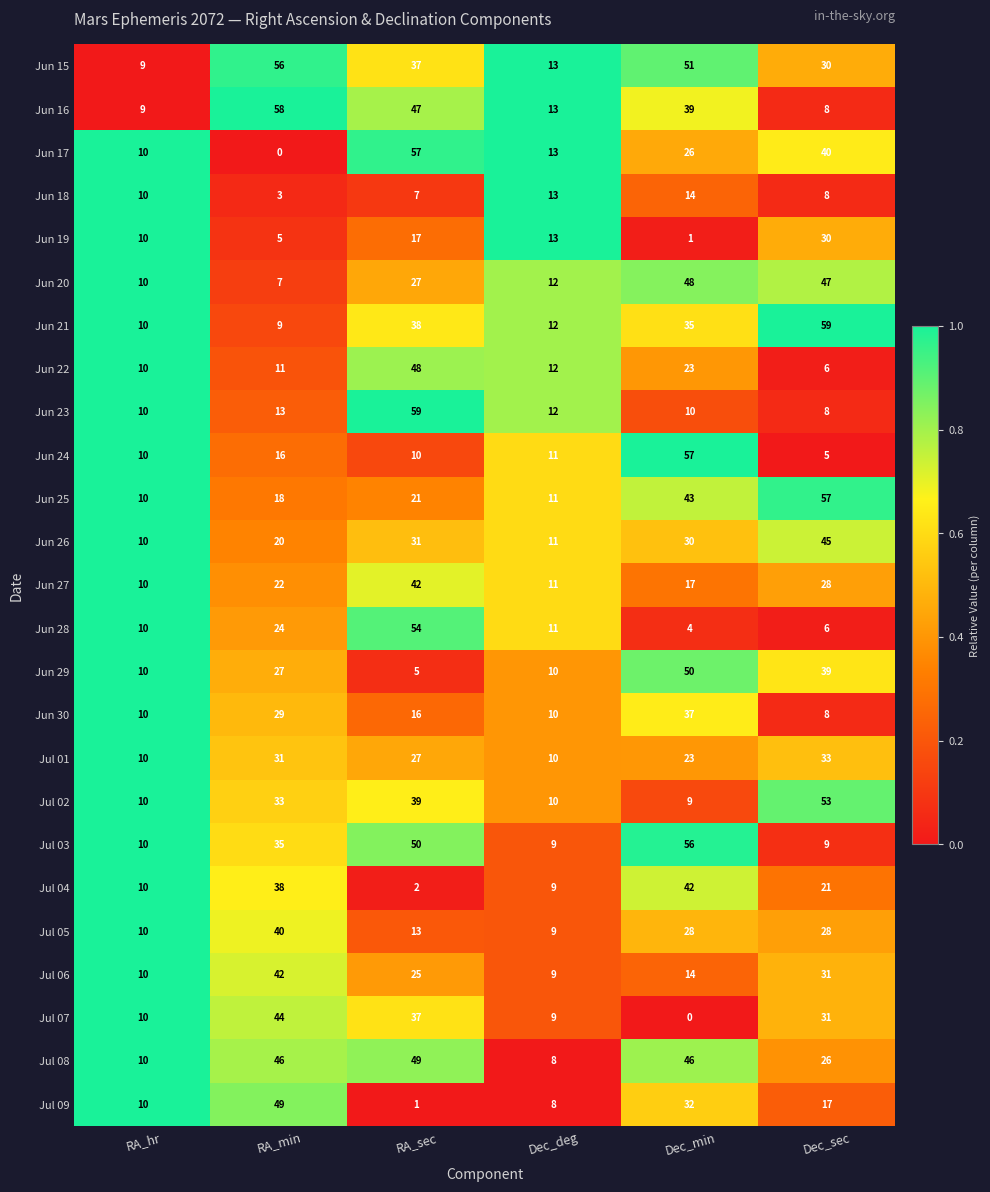

What is the total value across all series at Dec_sec?

673